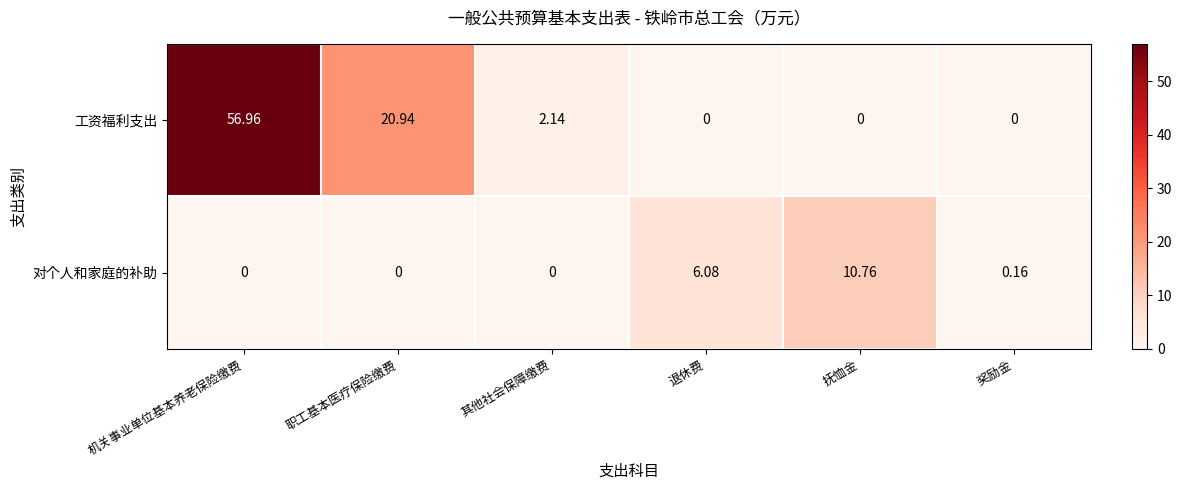

At which label does 对个人和家庭的补助 reach its peak?

抚恤金